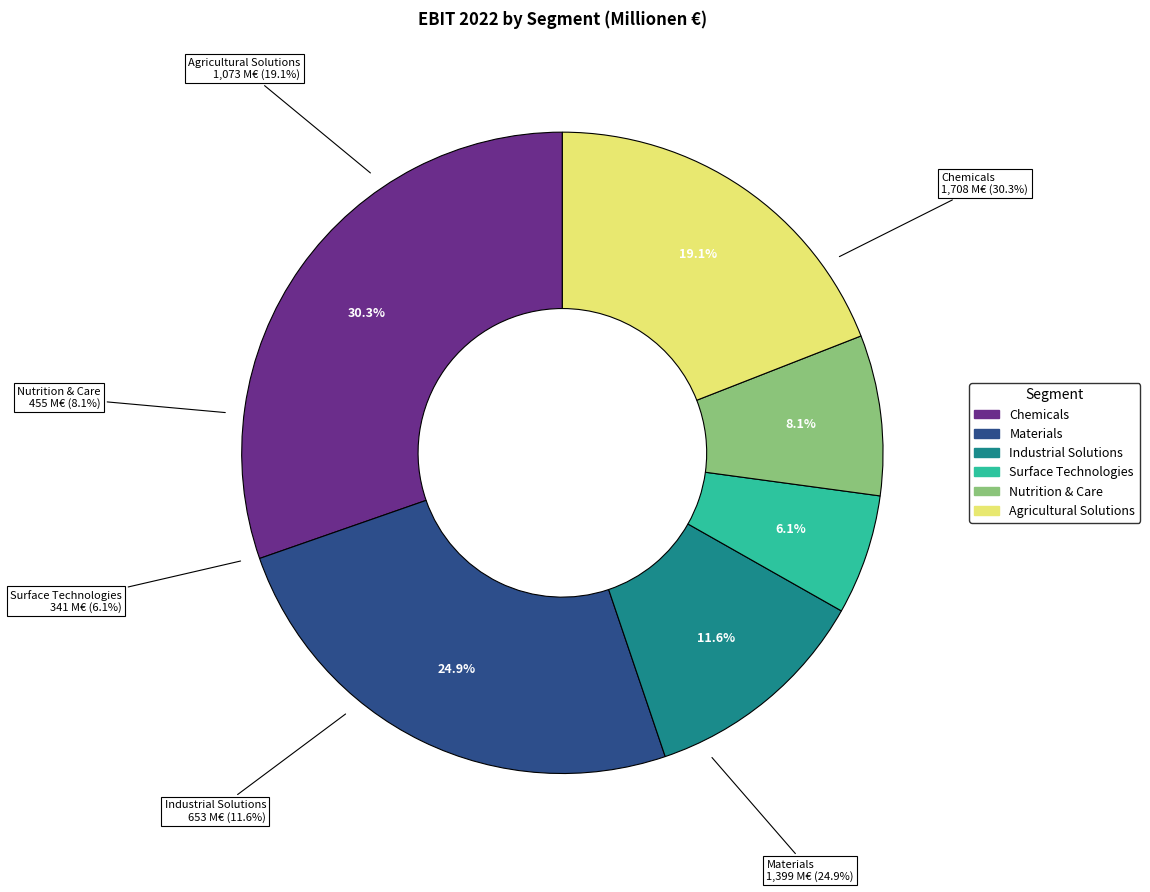

Does Materials account for over 50% of the chart?

No